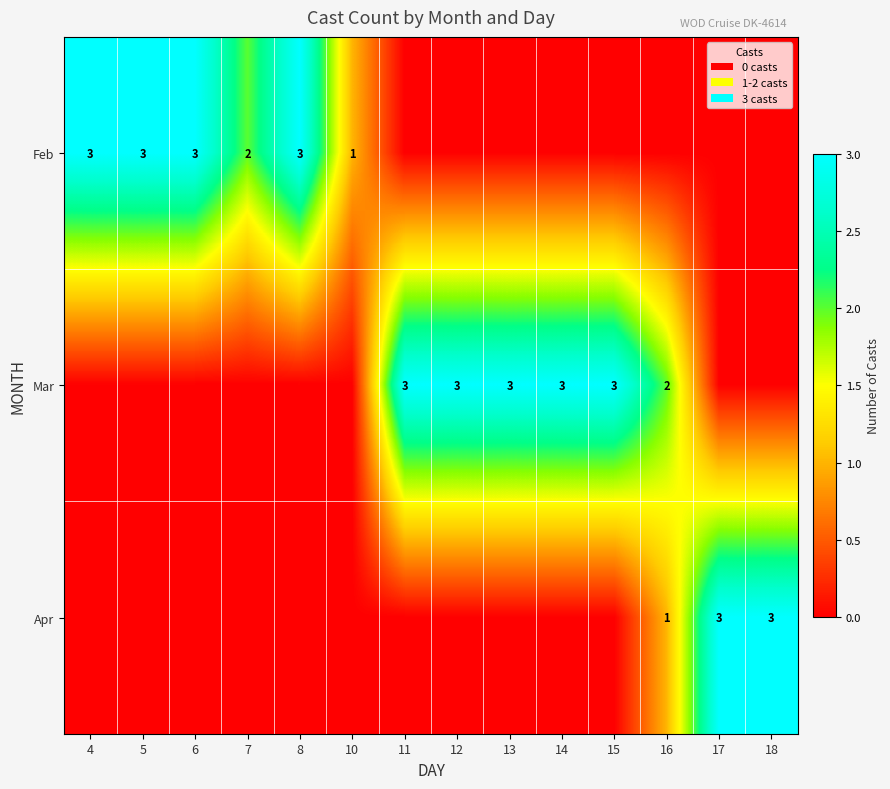

Is it true that Mar equals 4 at 13?

False